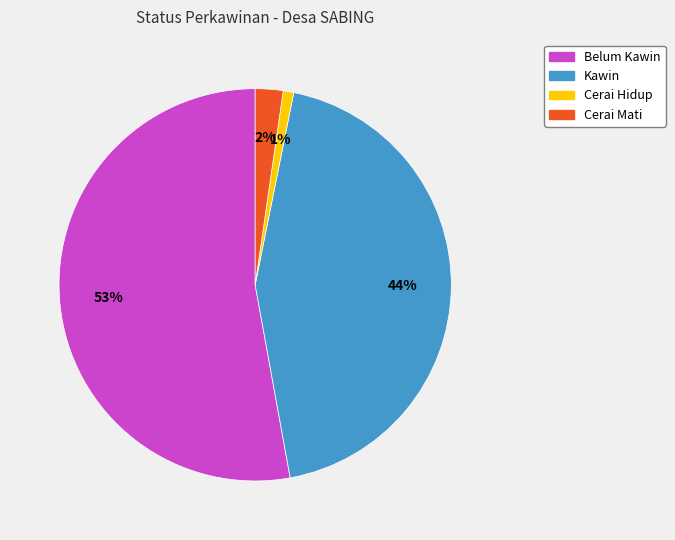

Is it true that Cerai Mati is 2% of the pie?

True